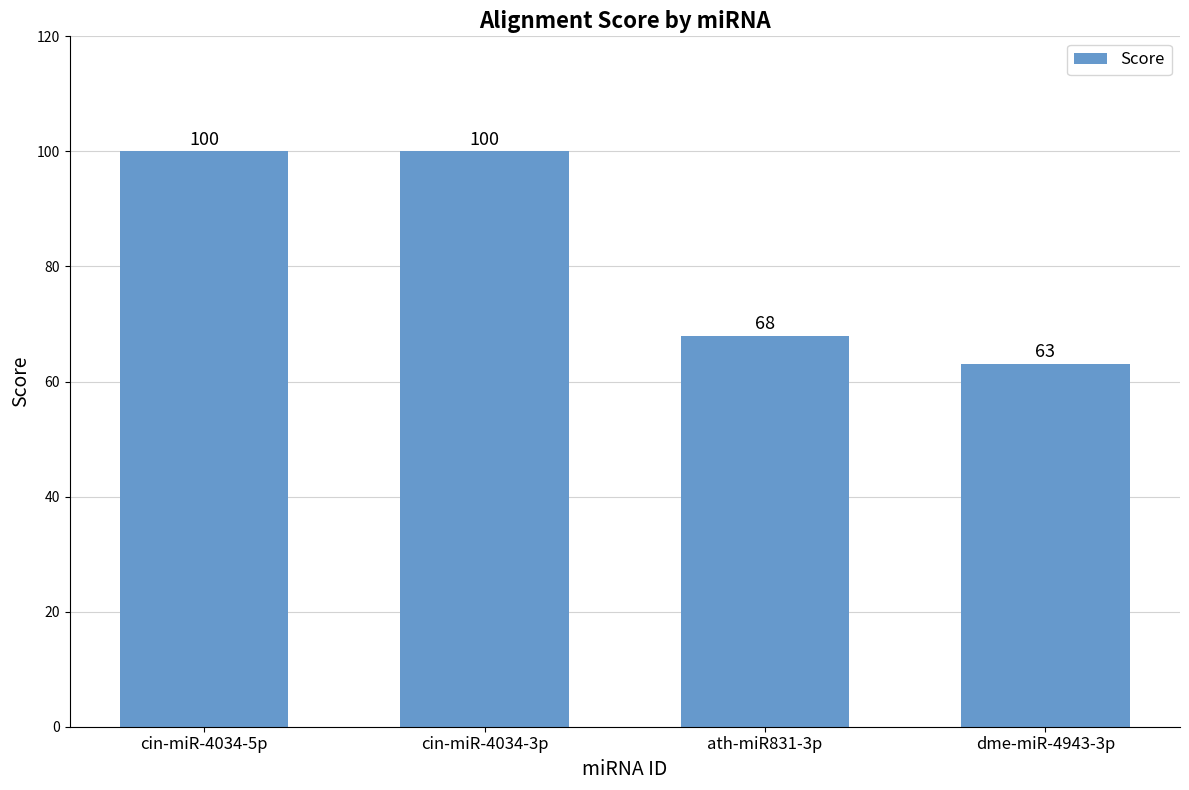

Reading left to right, what are all the values shown in this chart?

cin-miR-4034-5p=100	cin-miR-4034-3p=100	ath-miR831-3p=68	dme-miR-4943-3p=63